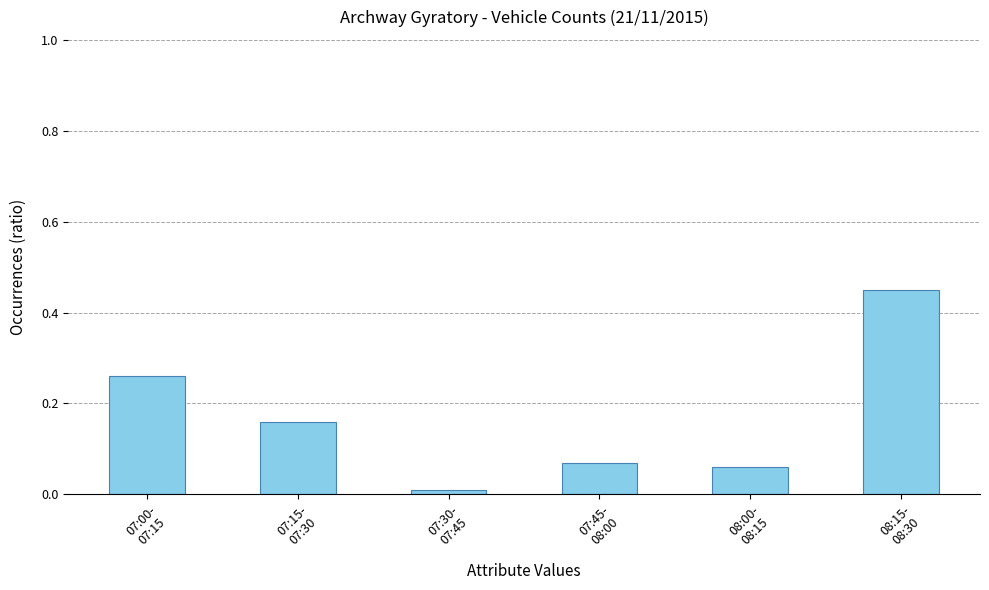

What is the difference between the maximum and minimum values?

0.4